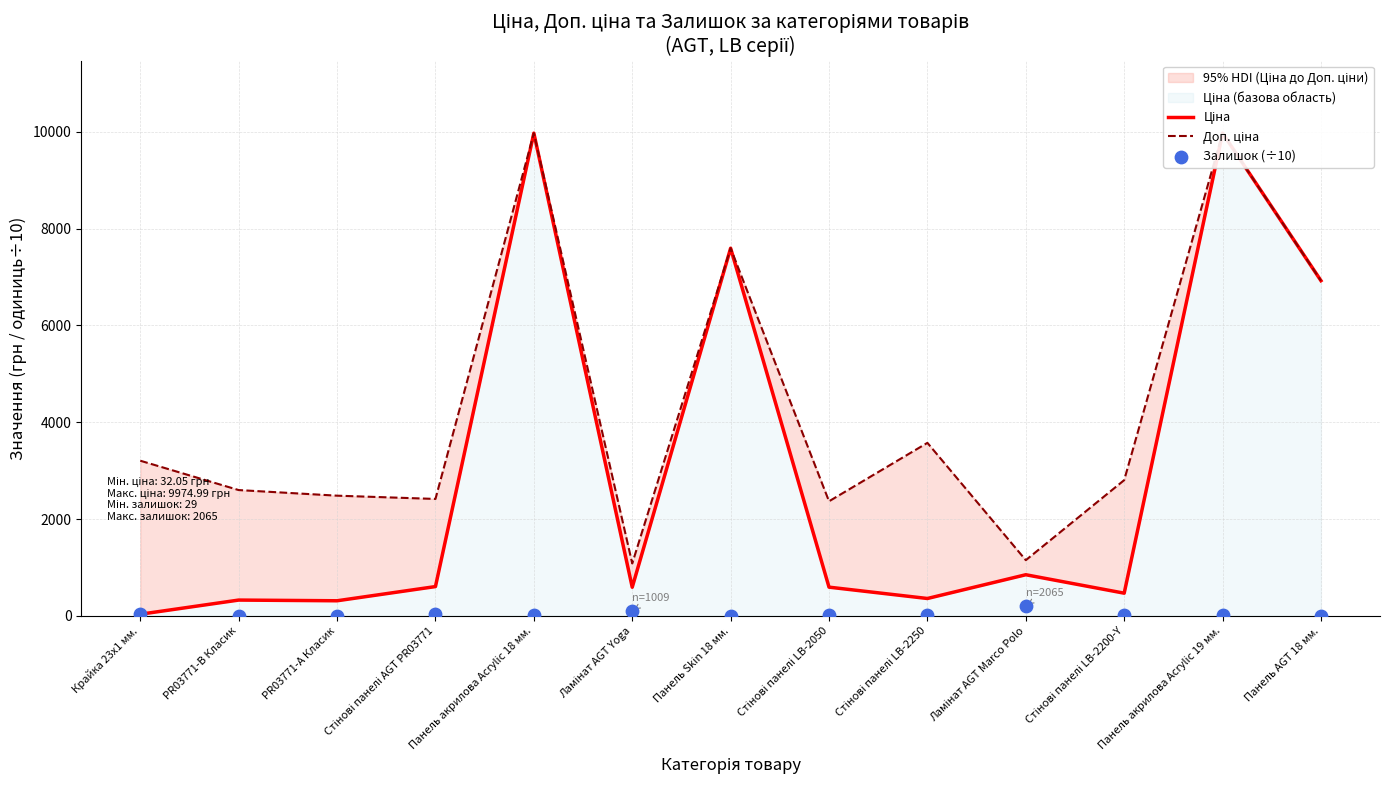

Which series contains the highest Y value?

Ціна